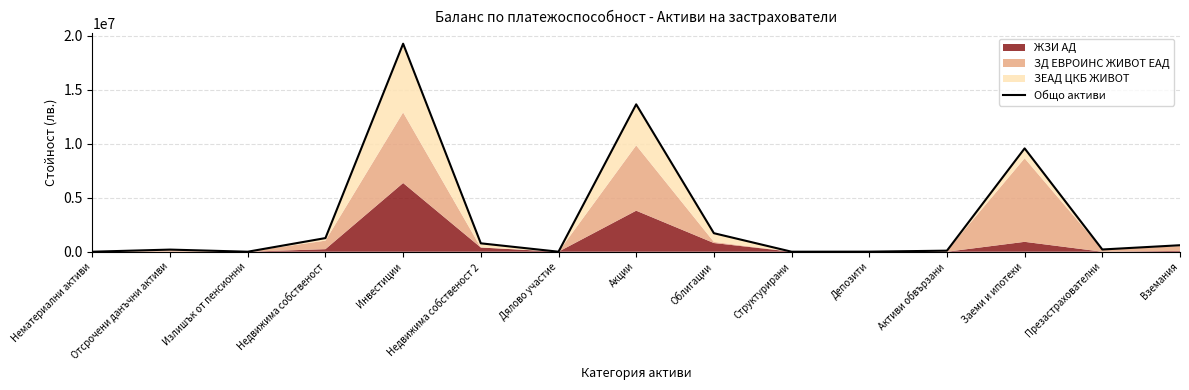

True or false: the data shows 127067.9 at Отсрочени данъчни активи.

False